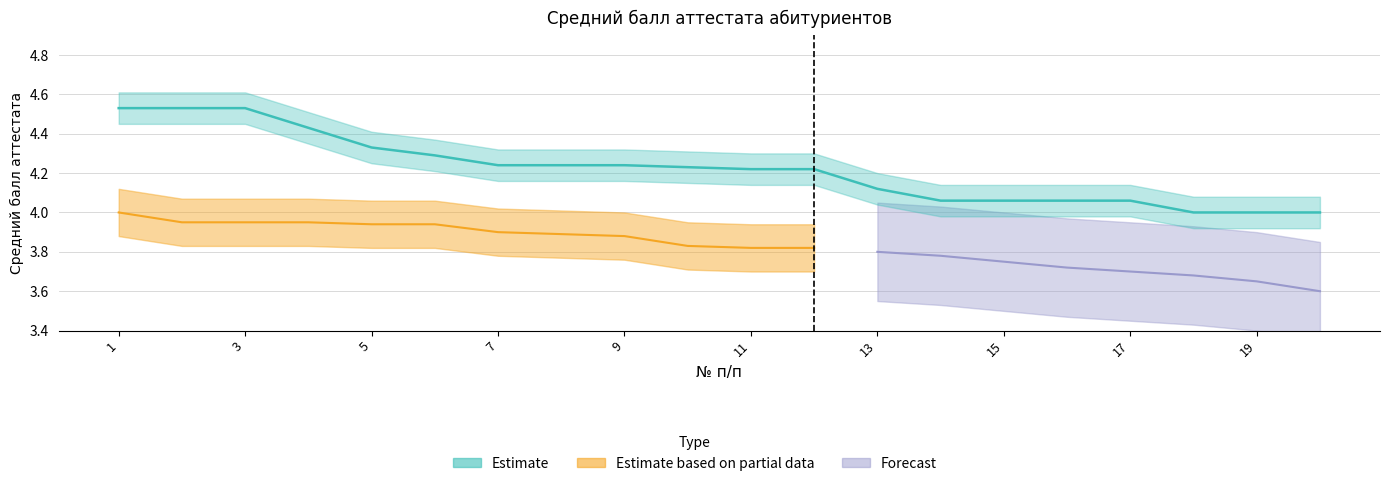

Count the Estimate values in the range 4 to 5.

20